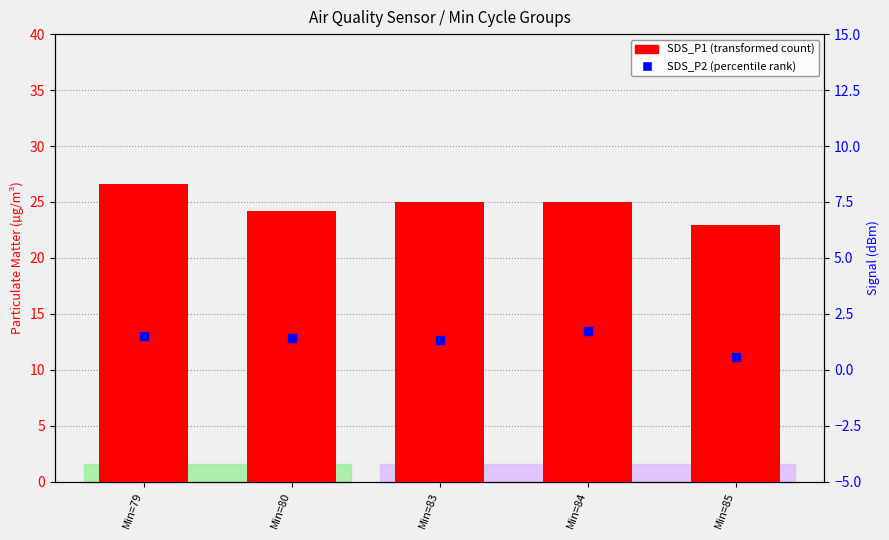

Which series contains the highest Y value?

SDS_P1 (transformed count)